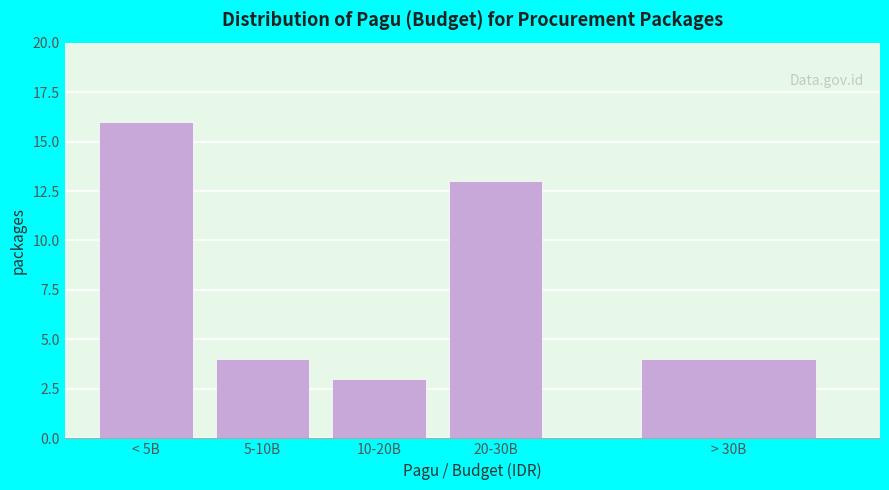

Reading right to left, what are all the values shown in this chart?

> 30B=4	20-30B=13	10-20B=3	5-10B=4	< 5B=16